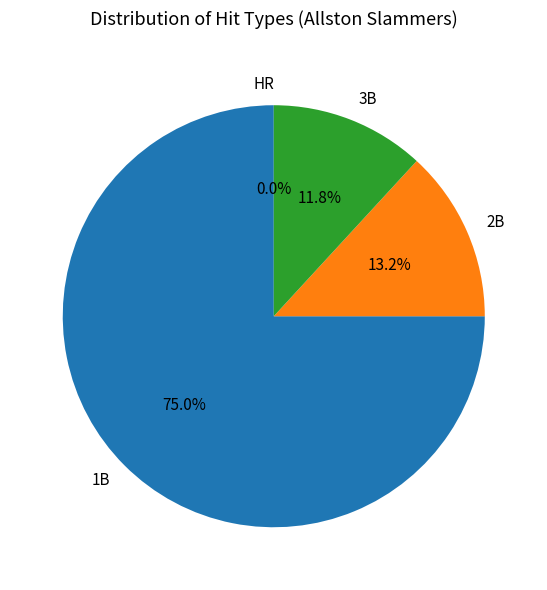

To the nearest percent, what portion does 2B represent?

13%